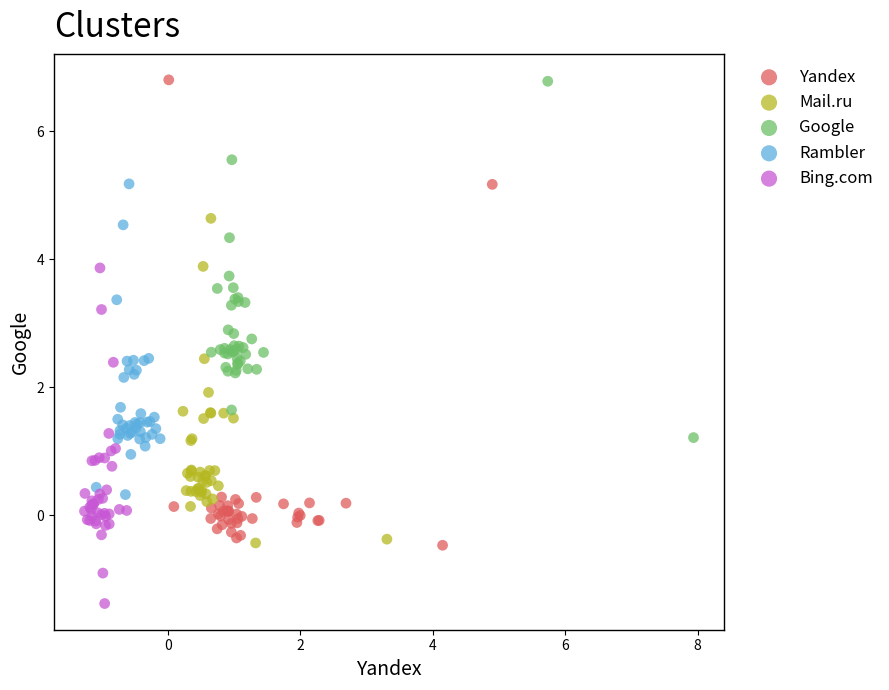

Which series contains the lowest Y value?

Bing.com